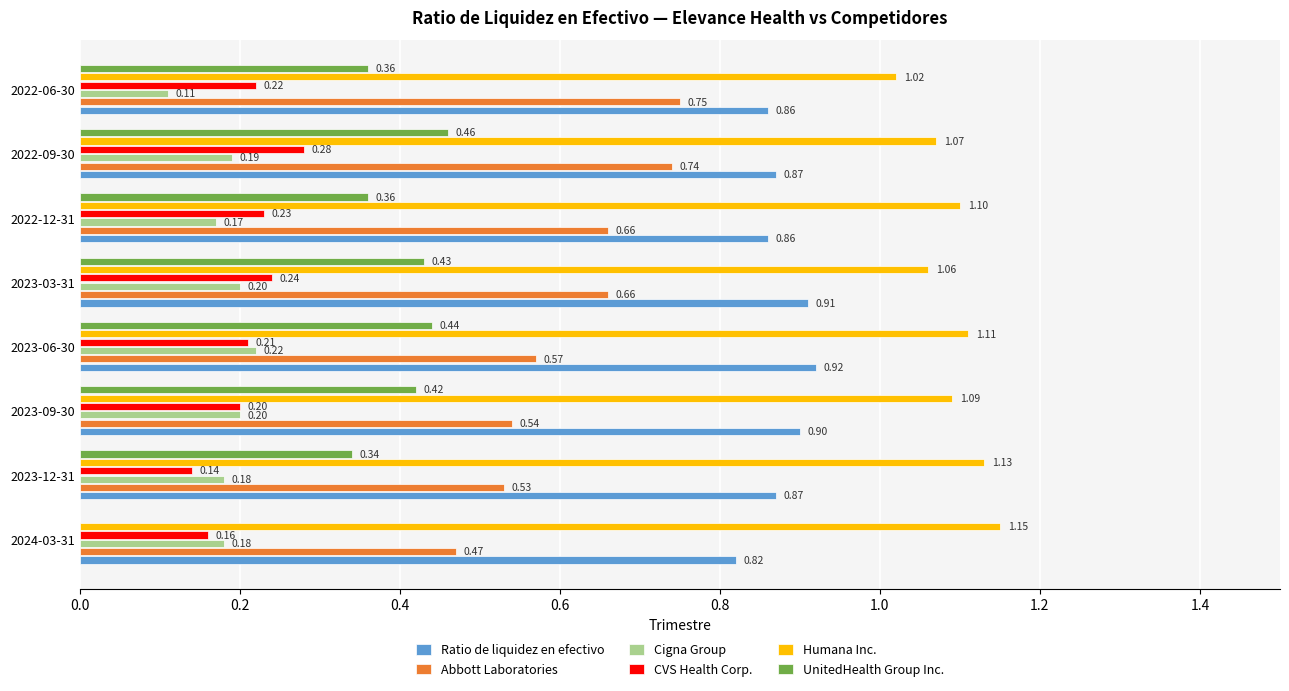

At which category is the sum across all series the highest?

2022-09-30